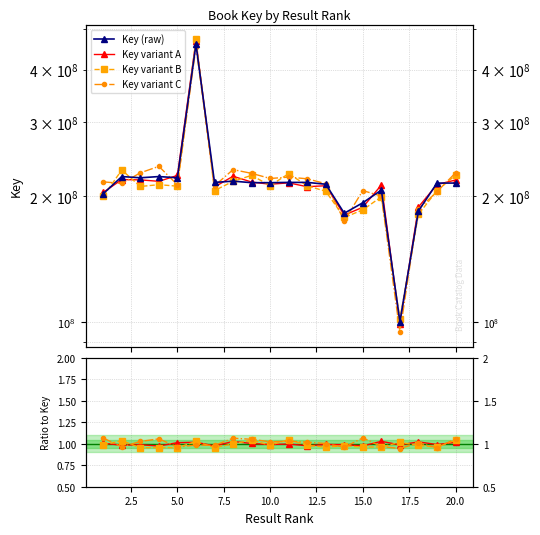

What is the change in value from 13 to 17?

-112930411